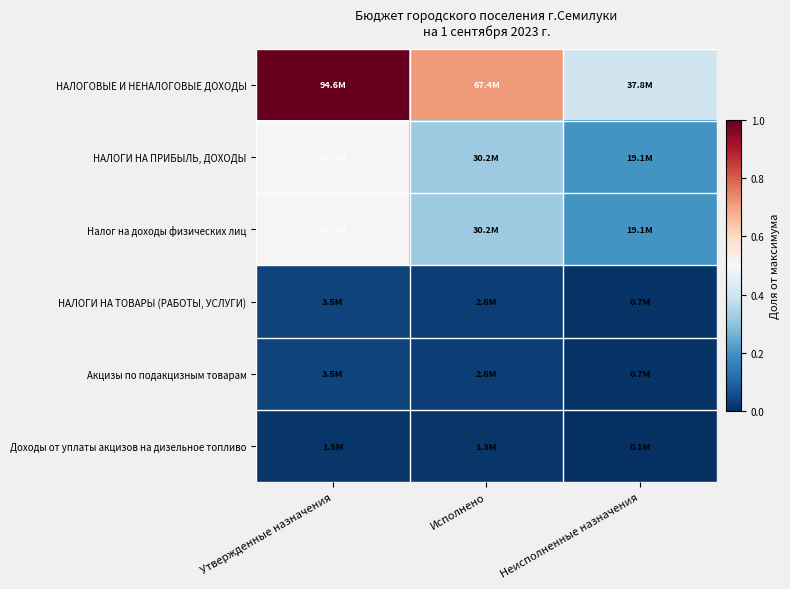

At Утвержденные назначения, list the series in order from largest to smallest.

НАЛОГОВЫЕ И НЕНАЛОГОВЫЕ ДОХОДЫ, НАЛОГИ НА ПРИБЫЛЬ, ДОХОДЫ, Налог на доходы физических лиц, НАЛОГИ НА ТОВАРЫ (РАБОТЫ, УСЛУГИ), Акцизы по подакцизным товарам, Доходы от уплаты акцизов на дизельное топливо